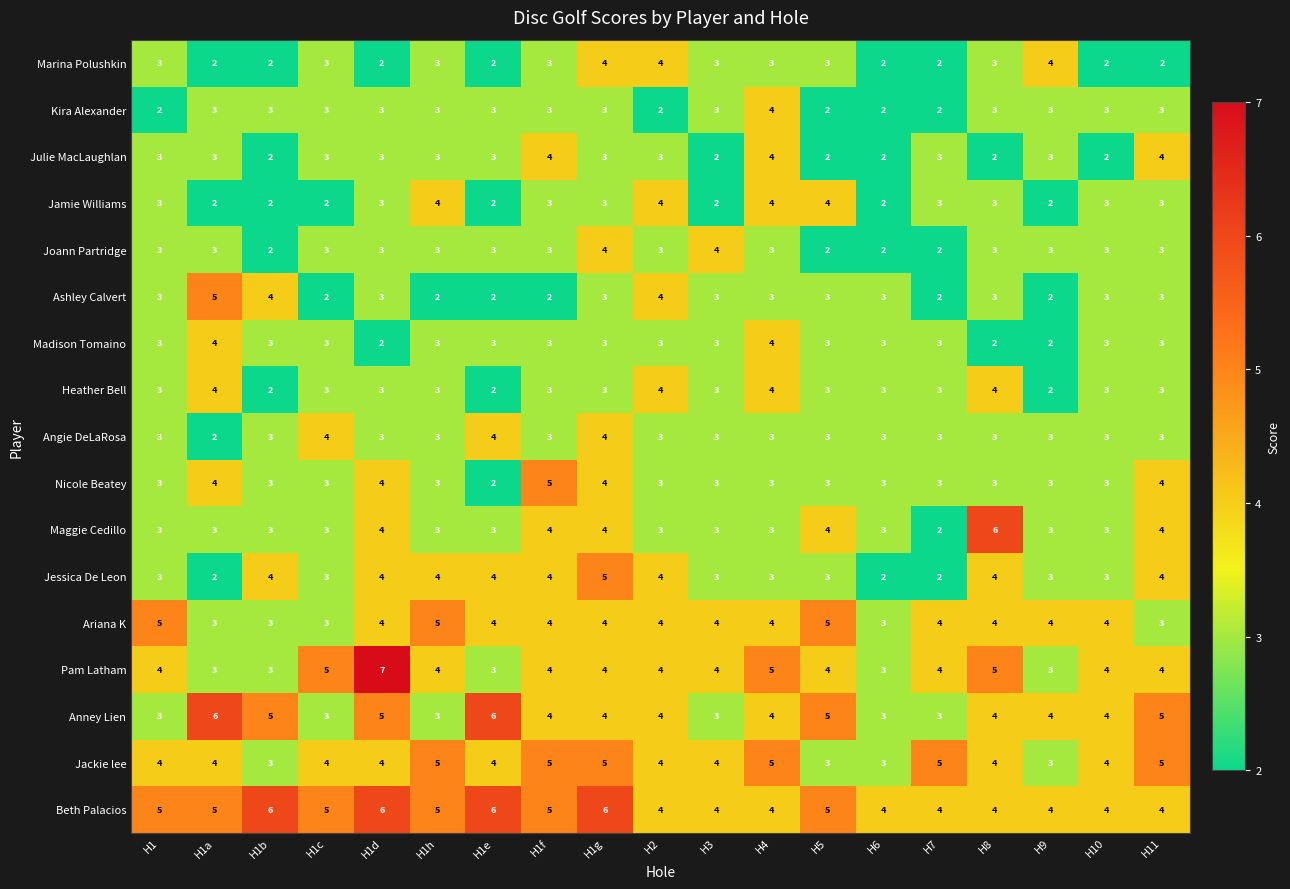

What is the sum of the Julie MacLaughlan values at H1g and H2?

6